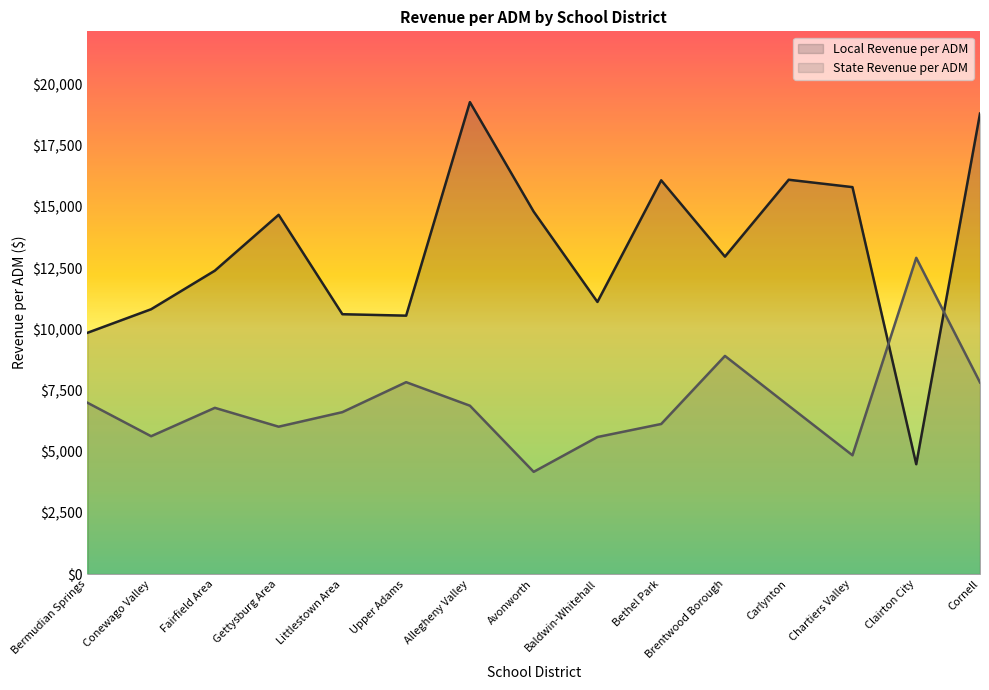

In State Revenue per ADM, how many points are lower than both neighbors (excluding endpoints)?

4